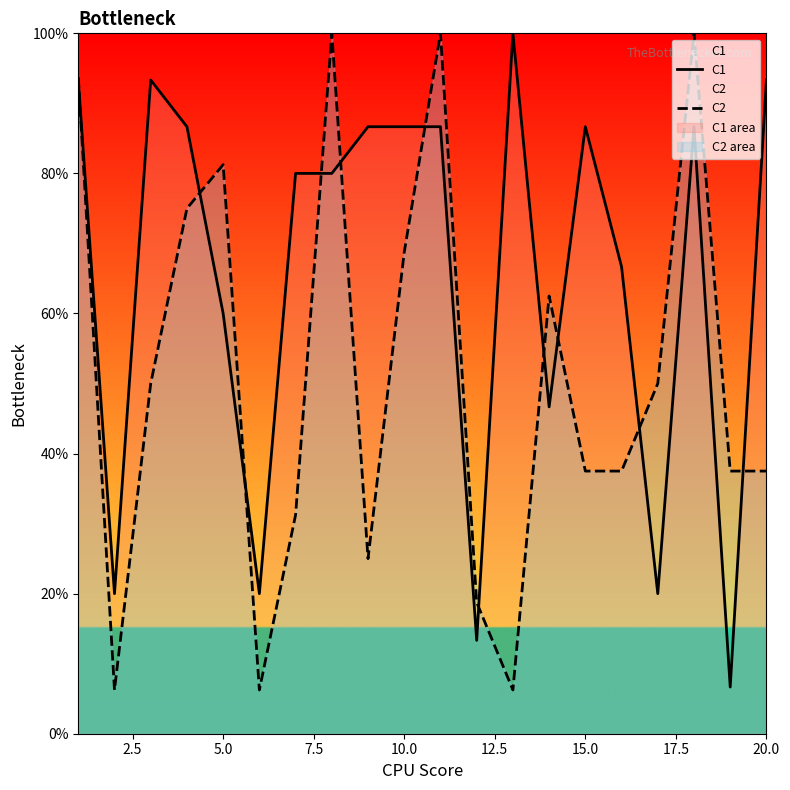

Reading left to right, list all the values displayed in this chart.

C1: 93.3	20.0	93.3	86.7	60.0	20.0	80.0	80.0	86.7	86.7	86.7	13.3	100.0	46.7	86.7	66.7	20.0	86.7	6.7	93.3
C2: 93.8	6.2	50.0	75.0	81.2	6.2	31.2	100.0	25.0	68.8	100.0	18.8	6.2	62.5	37.5	37.5	50.0	100.0	37.5	37.5